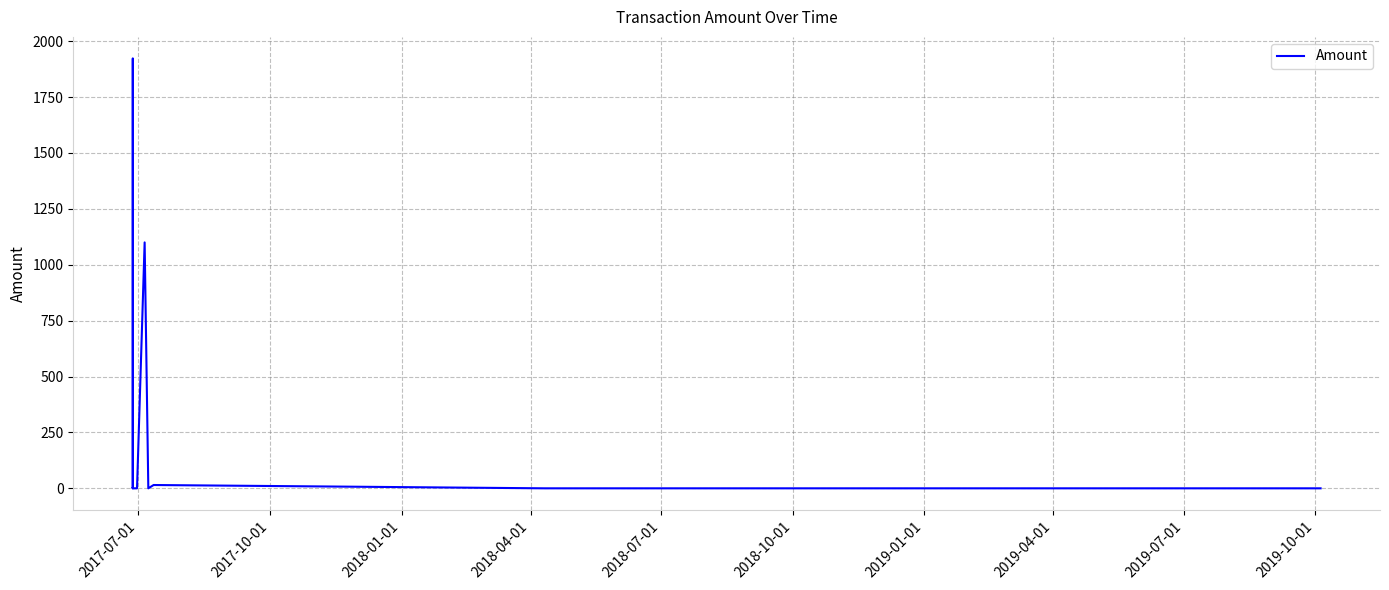

True or false: there are more than 1 points higher than both neighbors.

True